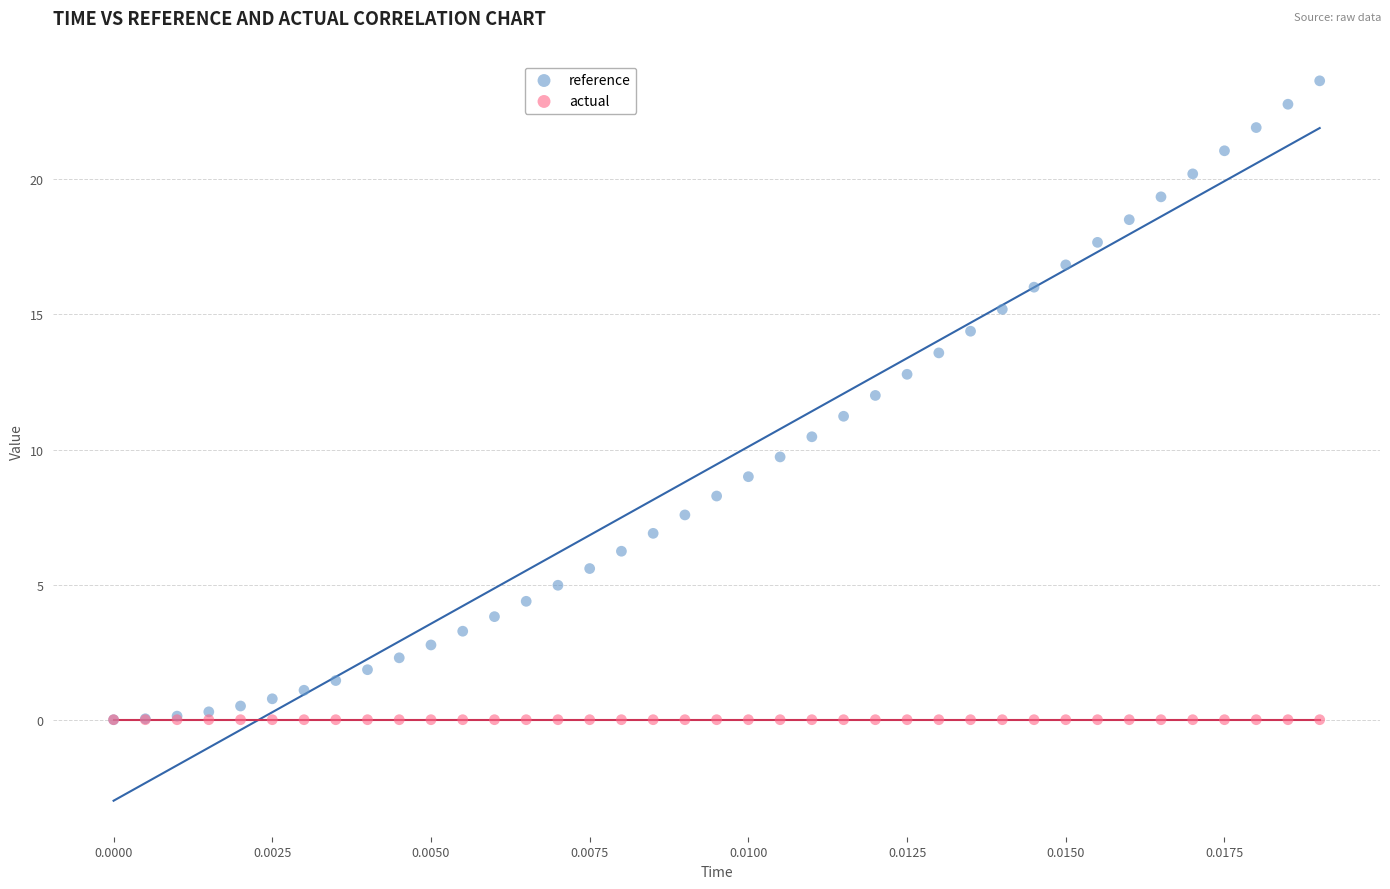

What are all the series names shown in the legend?

reference, actual